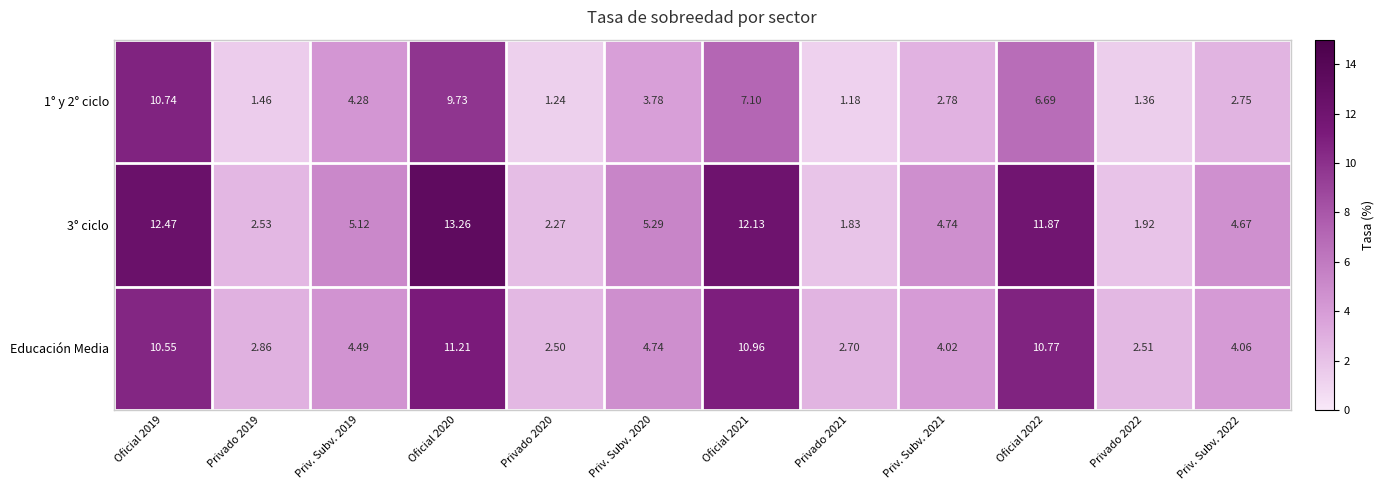

Is the value of Educación Media at Priv. Subv. 2022 greater than the value of 1° y 2° ciclo at Privado 2020?

Yes